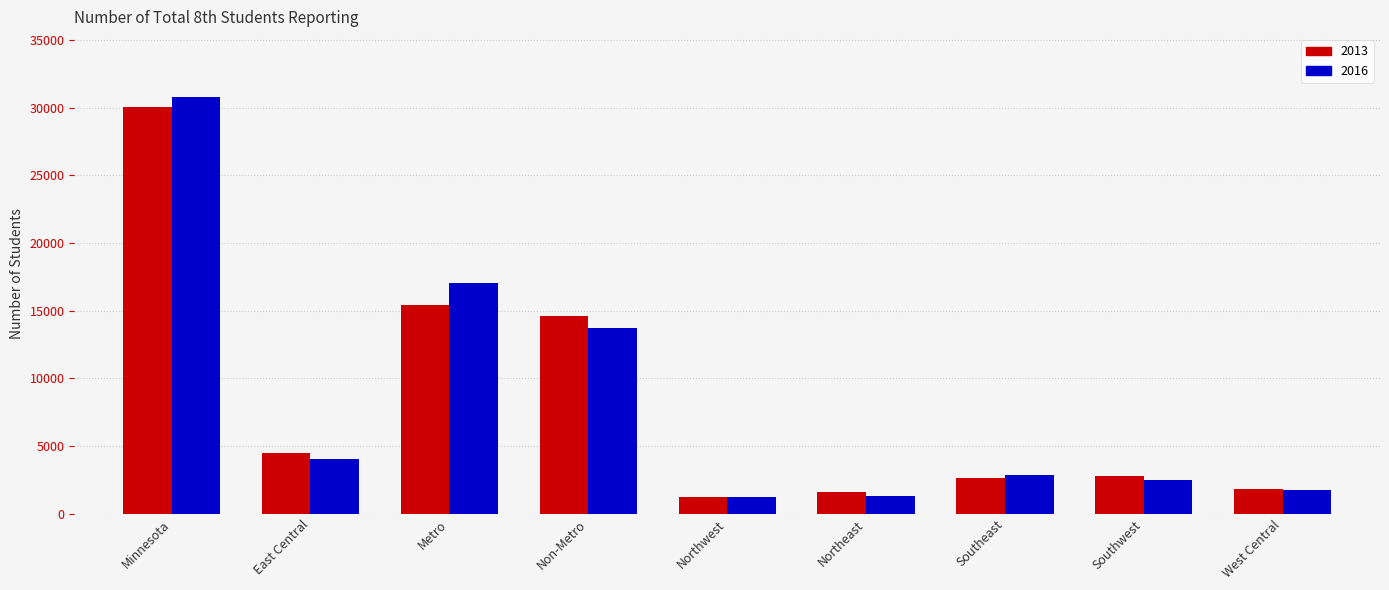

What is the total value across all series at Southeast?

5491